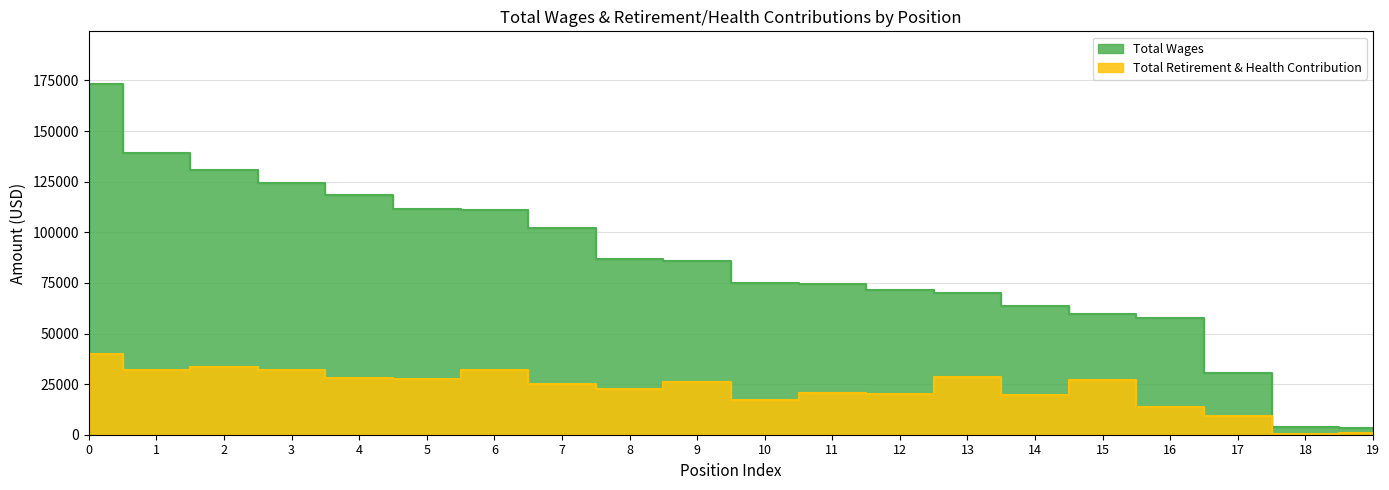

Does the chart have visible grid lines?

Yes